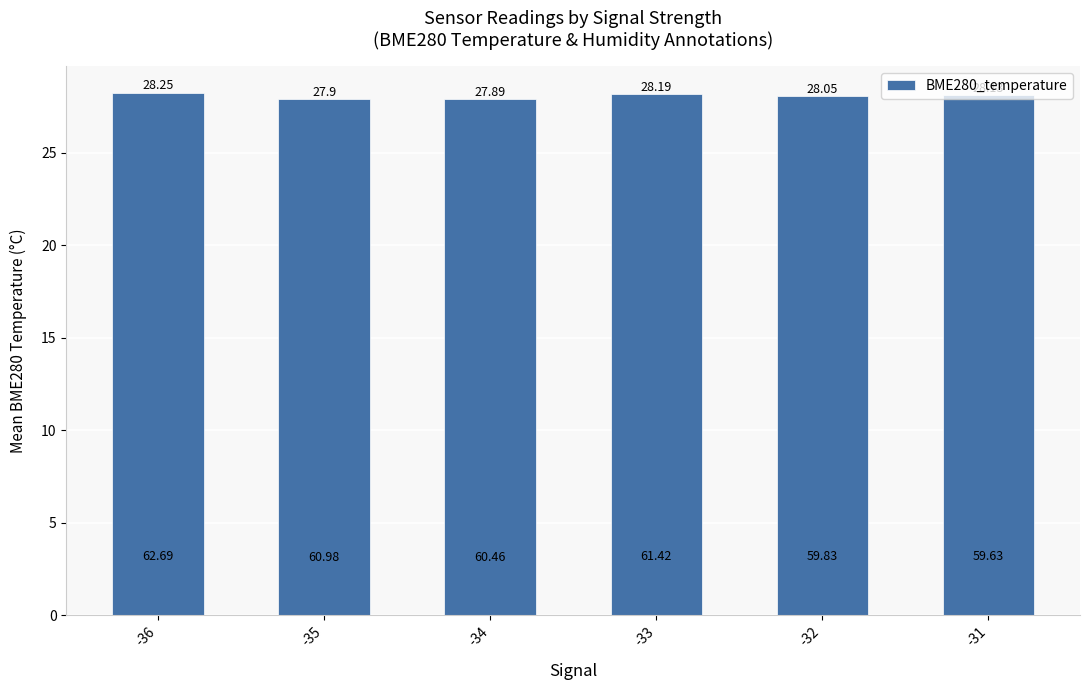

At which label does the data first exceed 28?

-36